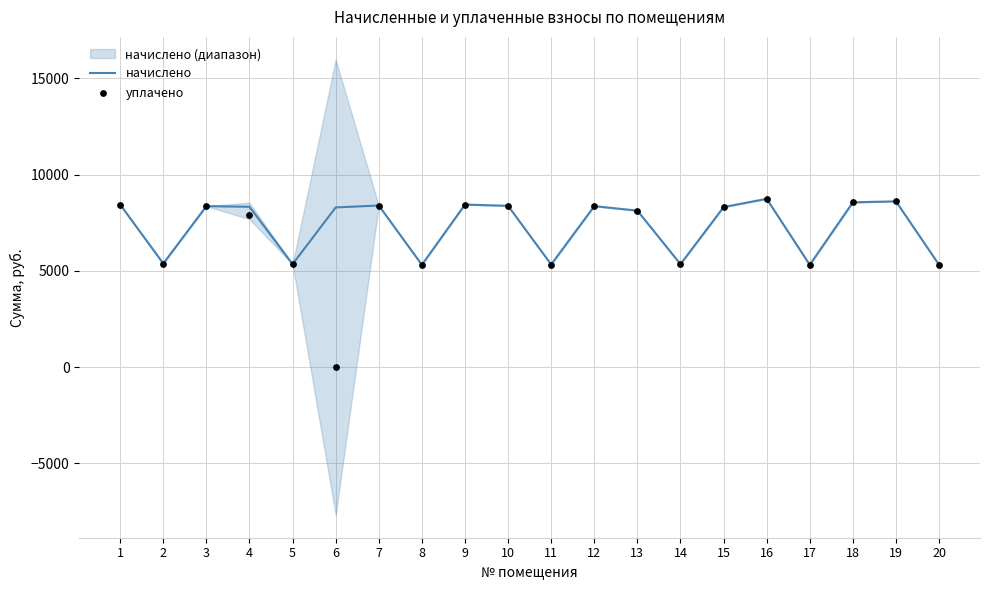

Is the value of начислено at 20 greater than the value of уплачено at 10?

No